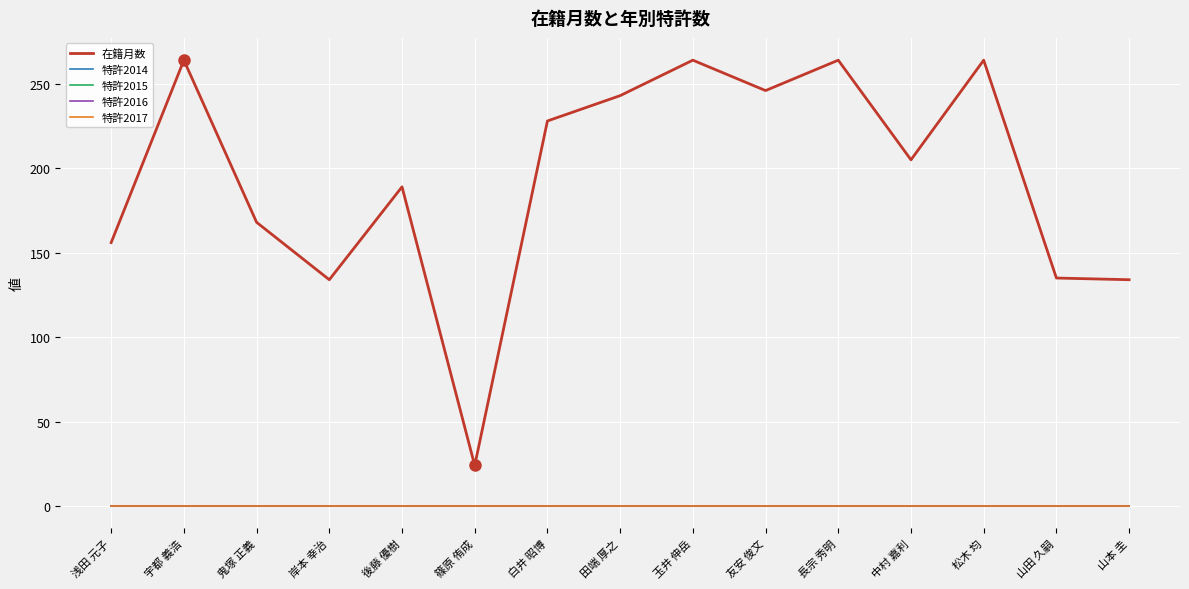

What is the label of the 10th point from the right?

篠原 侑成